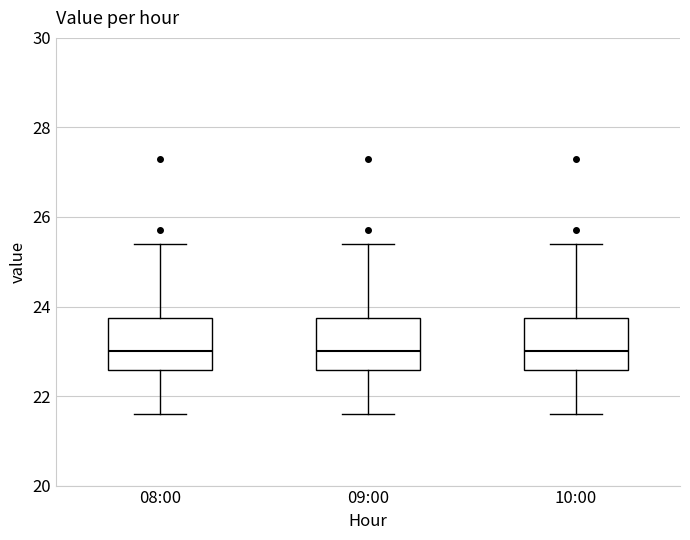

Where is the upper edge of the box for 08:00 on the y-axis? The values are not printed on the chart, so give them approximately, as read against the axis.

23.8